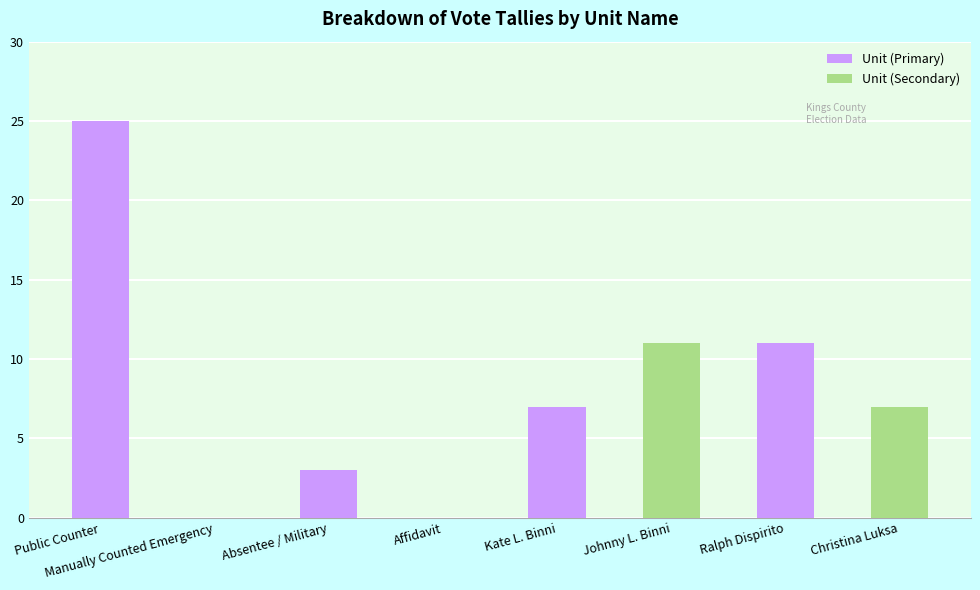

What position from the right is Absentee / Military?

6